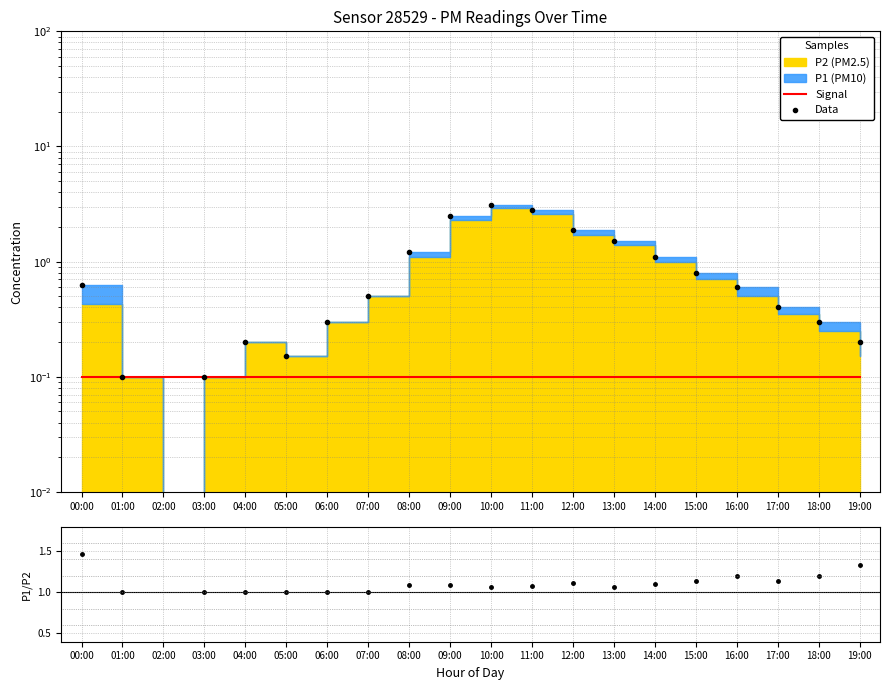

Reading right to left, list all the values displayed in this chart.

Signal: 0.1	0.1	0.1	0.1	0.1	0.1	0.1	0.1	0.1	0.1	0.1	0.1	0.1	0.1	0.1	0.1	0.1	0.1	0.1	0.1
Data: 0.2	0.3	0.4	0.6	0.8	1.1	1.5	1.9	2.8	3.1	2.5	1.2	0.5	0.3	0.1	0.2	0.1	0.0	0.1	0.6
P1/P2: 1.3	1.2	1.1	1.2	1.1	1.1	1.1	1.1	1.1	1.1	1.1	1.1	1.0	1.0	1.0	1.0	1.0	0.0	1.0	1.5